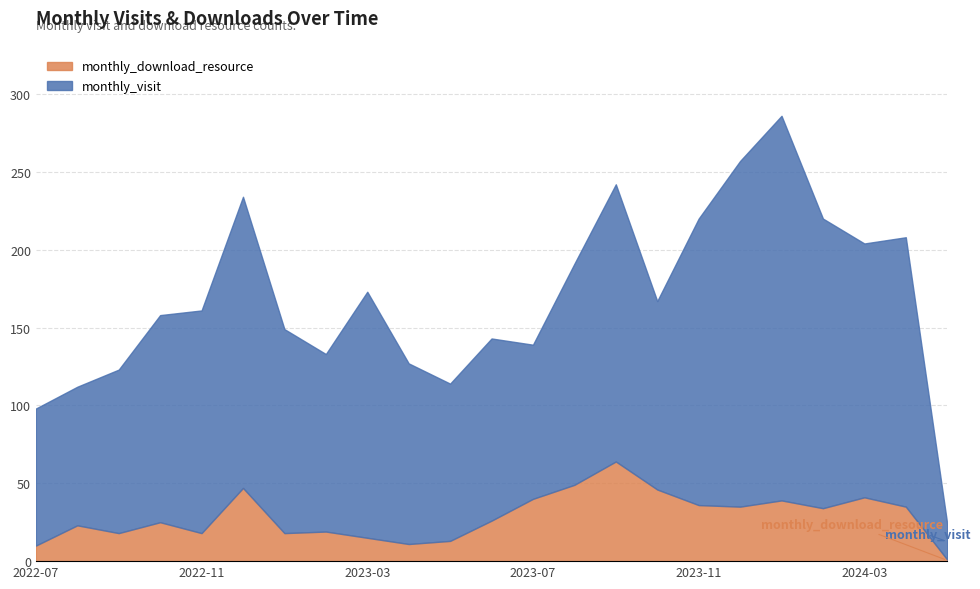

True or false: monthly_download_resource has a value of 10 at 2022-07.

True